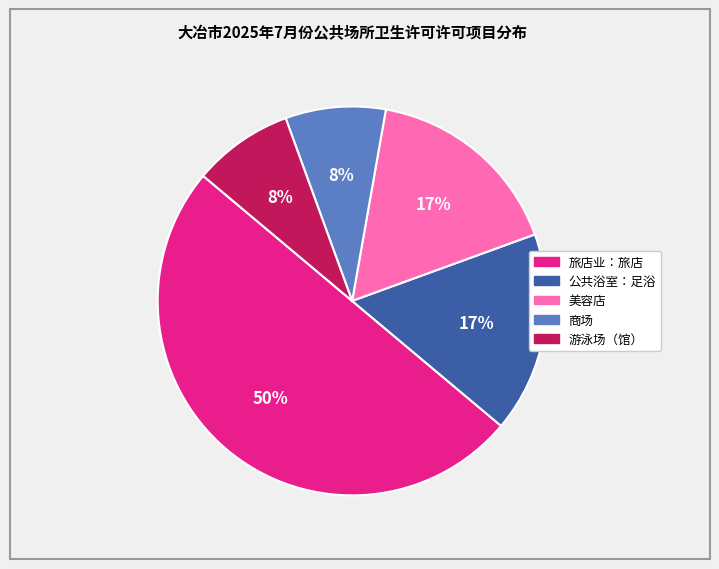

The 美容店 slice represents 17% of the pie. True or false?

True